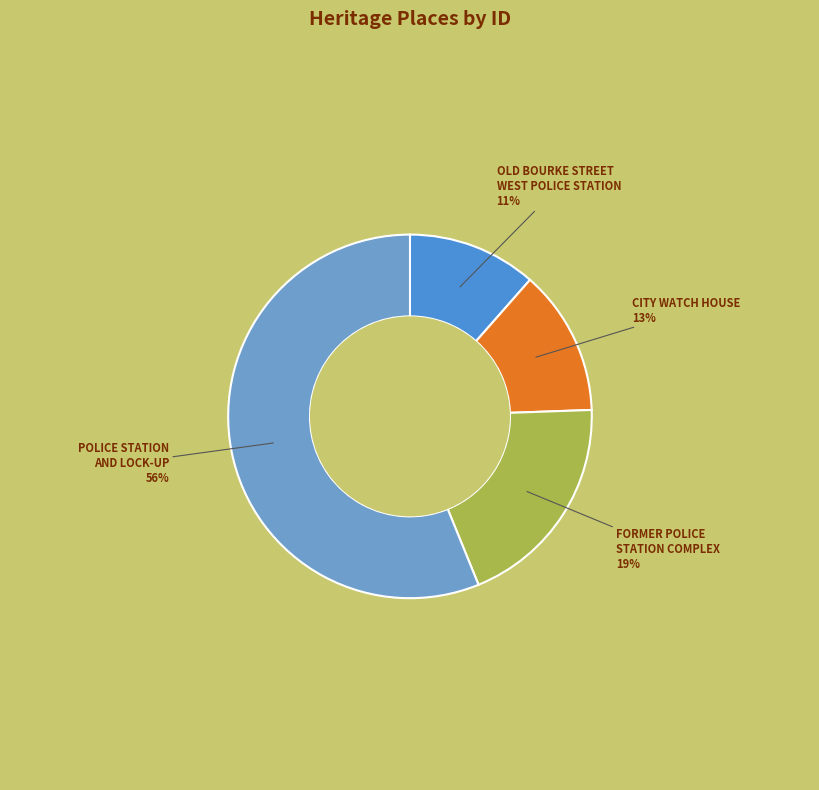

To the nearest percent, what portion does FORMER POLICE STATION COMPLEX represent?

19%